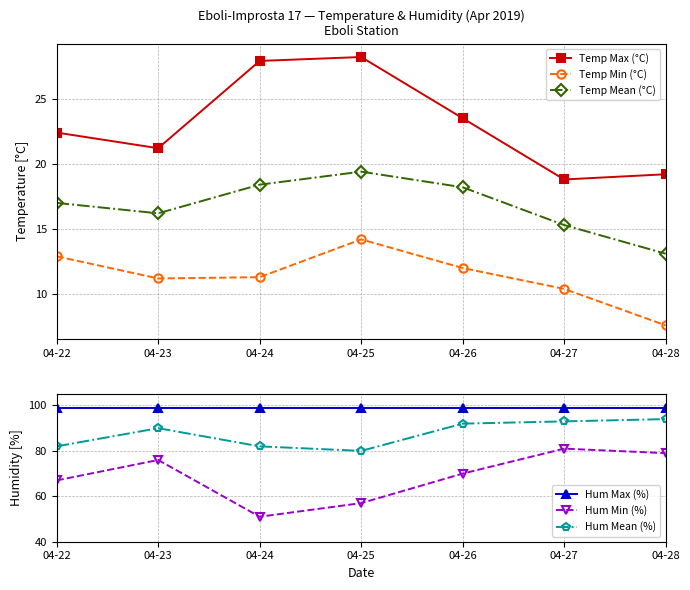

Where is the first local minimum for Temp Max (°C)?

04-23